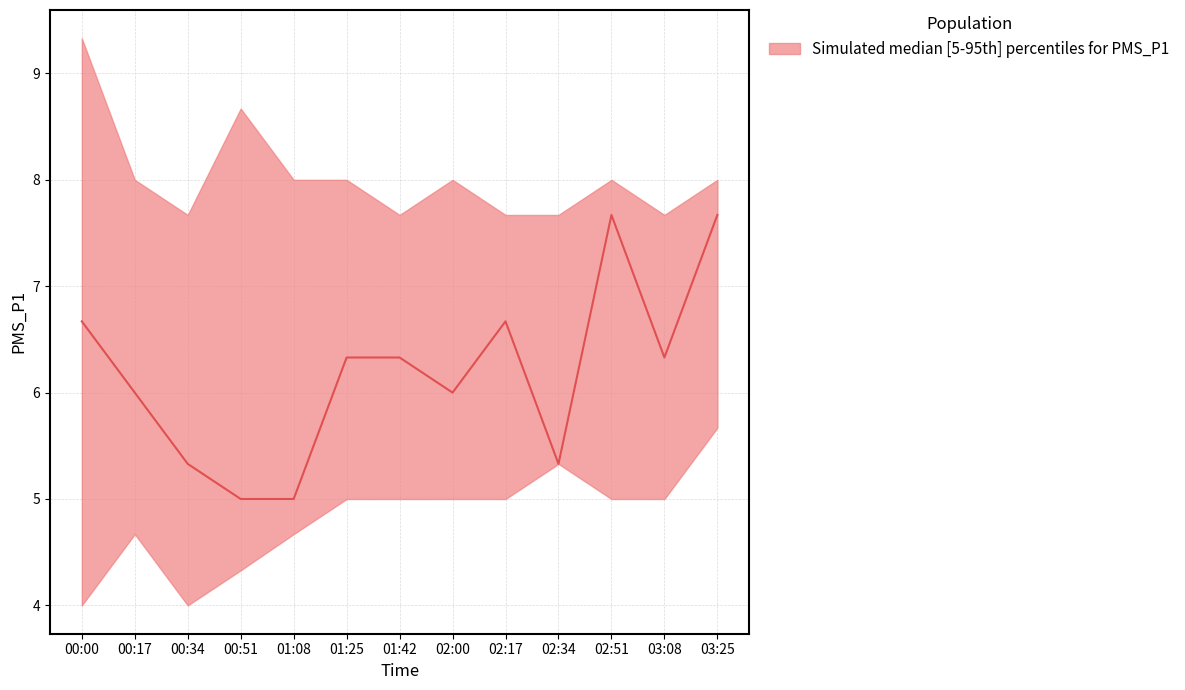

True or false: PMS_P1 and PMS_P1_upper cross at least once.

False